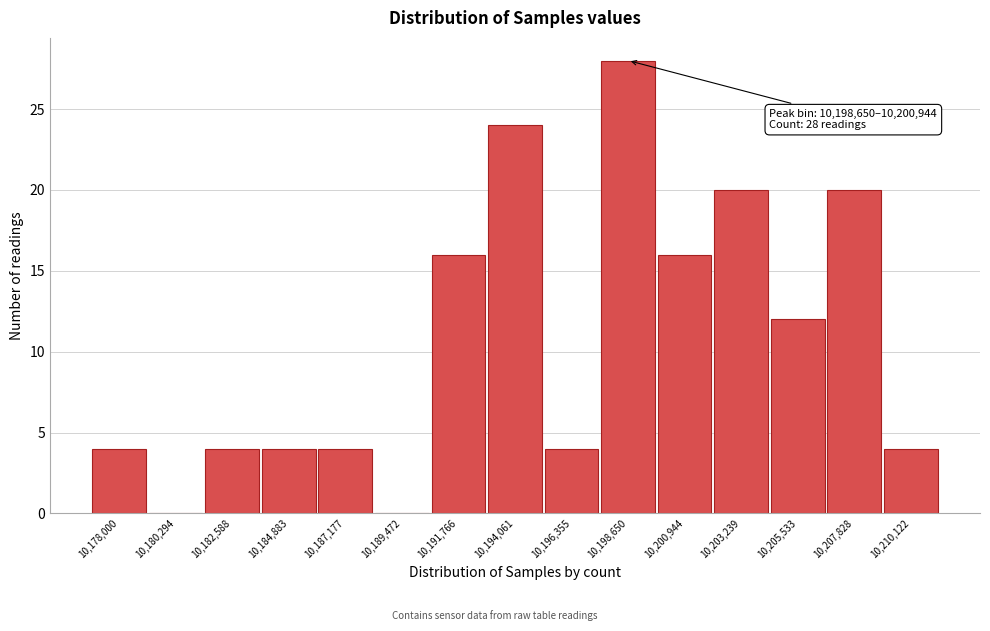

Reading left to right, transcribe all the data shown in this chart.

10,178,000=4	10,180,294=0	10,182,588=4	10,184,883=4	10,187,177=4	10,189,472=0	10,191,766=16	10,194,061=24	10,196,355=4	10,198,650=28	10,200,944=16	10,203,239=20	10,205,533=12	10,207,828=20	10,210,122=4